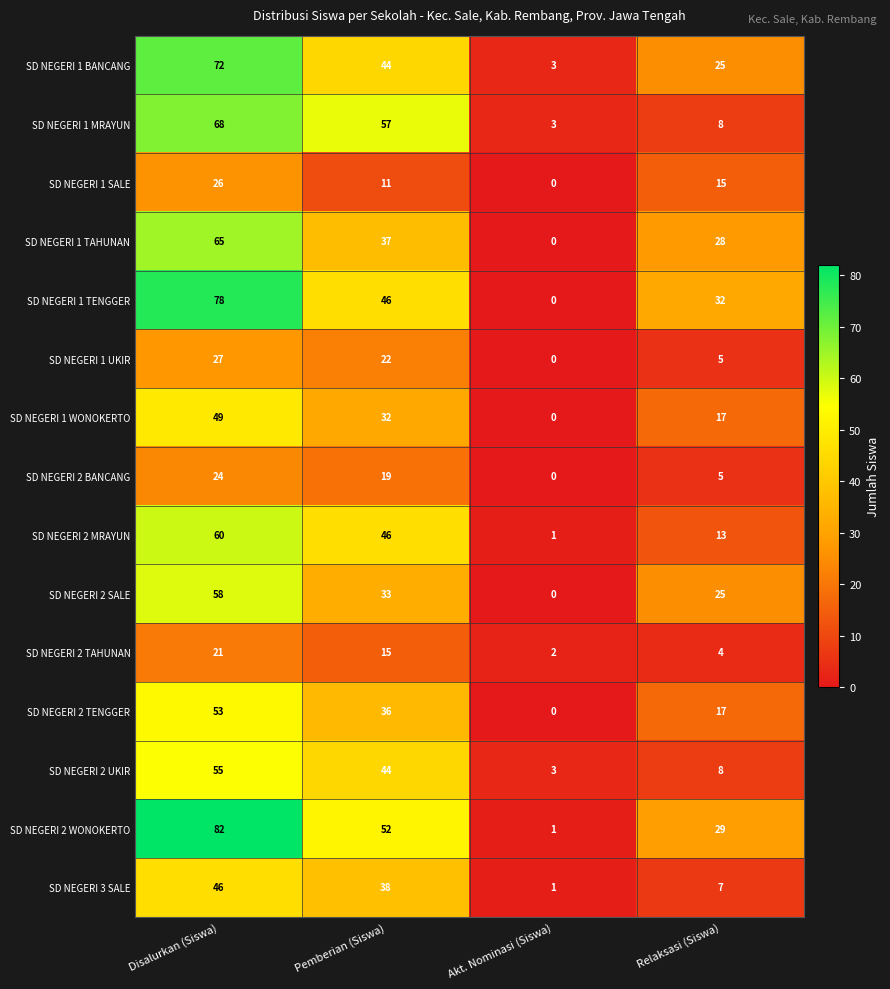

Count the SD NEGERI 2 TAHUNAN values in the range 4 to 21.

3